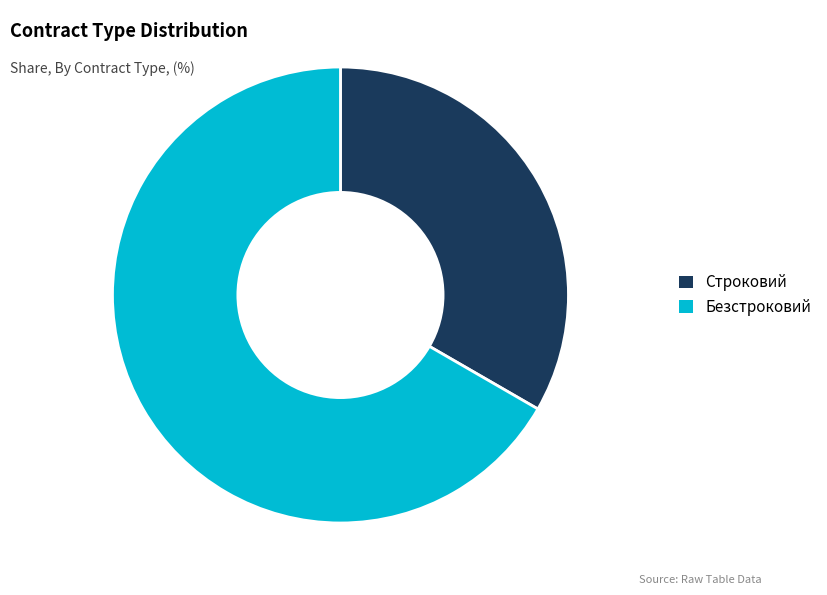

Count the number of slices in the pie.

2